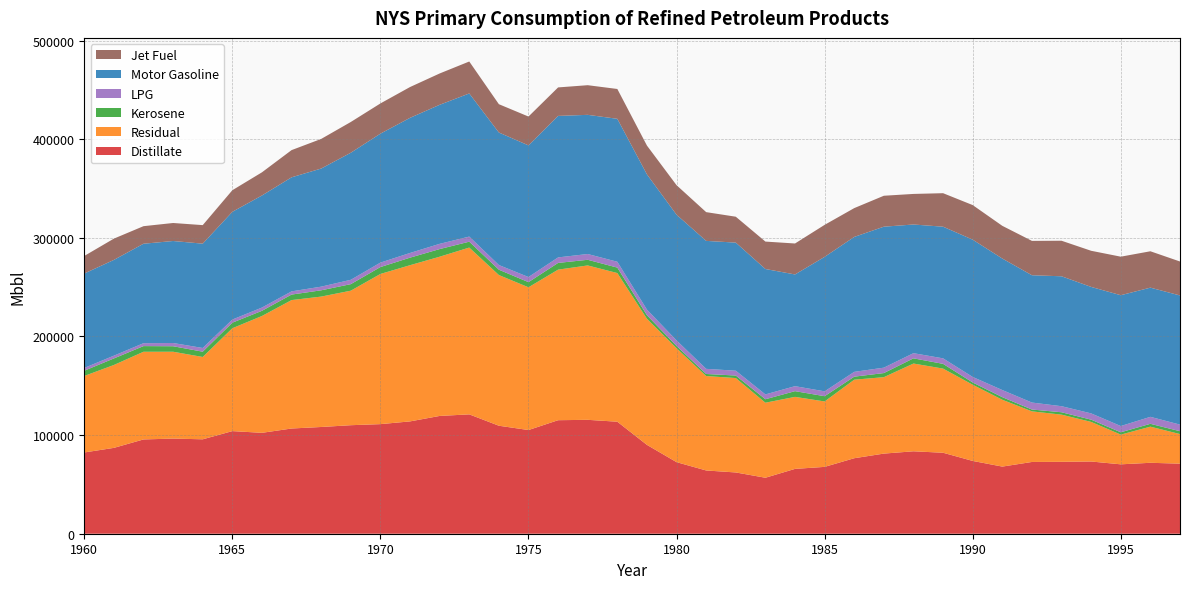

Reading right to left, list all the values displayed in this chart.

Distillate: 71033	71914	70349	73218	72898	72742	68063	73802	82091	83567	81230	76544	67766	65732	56756	62116	64120	72559	90071	113553	115468	115090	105118	109483	121012	119408	113875	111107	110015	108208	106672	102293	104033	95721	96452	95580	87041	82380
Residual: 29992	36628	30127	40125	47823	51307	67751	77242	85315	88972	77490	79618	66334	73011	76067	95705	95745	115488	127847	150721	156521	152640	144721	152775	169105	161436	158357	152251	136384	132204	130202	118446	104295	83465	88045	88897	84030	77563
Kerosene: 2906	2883	2363	2289	2422	1861	2646	2283	4797	5263	4158	3061	5319	5792	3506	2561	2072	2309	3621	5510	5726	6810	5205	5397	5946	7731	7639	6994	6622	6364	5575	5250	5624	5352	5578	5731	6627	5302
LPG: 6686	7074	6332	6351	6138	7077	7207	5607	5579	5239	5474	4878	4924	5056	4905	4877	5215	5631	5663	5928	5865	5580	5187	4753	5180	5303	4757	4505	4414	3698	3252	3303	3174	3765	3271	2947	2818	2849
Motor Gasoline: 130923	130979	132627	128228	131710	129064	133311	139180	133483	130449	142918	136798	136330	113249	127144	129867	129730	127422	137083	144925	141083	143459	133461	134343	145099	140964	136999	130737	128808	119748	115616	113612	109226	105763	103411	100832	97078	95706
Jet Fuel: 34431	36871	39070	36634	36035	34831	33154	35056	33967	30993	31372	29213	32462	31399	27796	26257	29142	29925	29204	30247	30054	28890	29243	28708	32397	31760	31223	30630	31177	30024	27592	23492	21888	18795	18257	17809	21575	17799